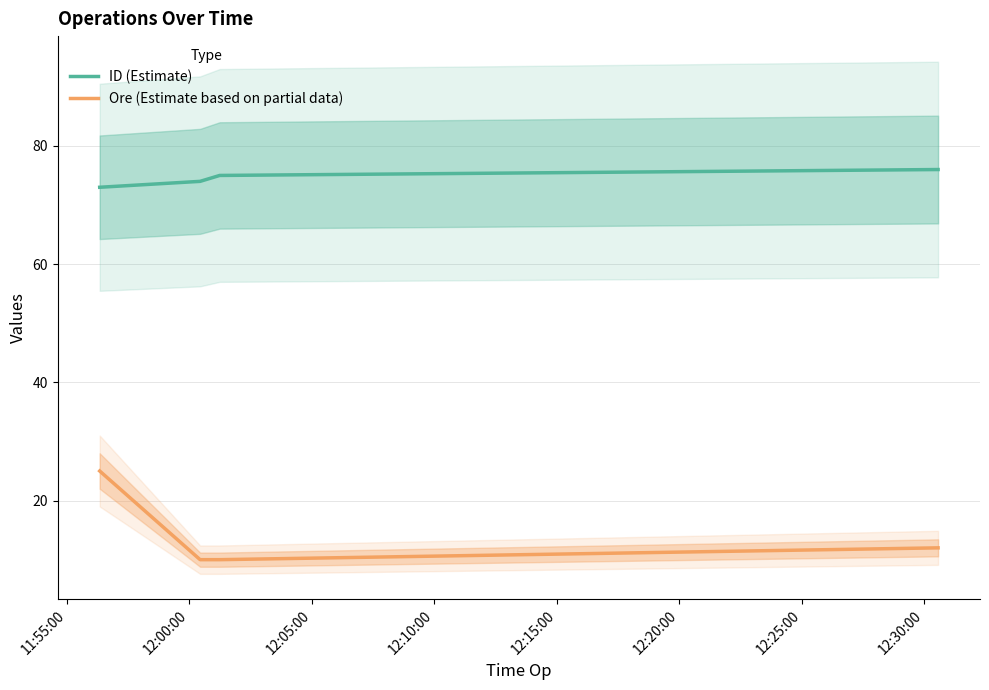

True or false: ID (Estimate) and Ore (Estimate based on partial data) intersect in this chart.

False